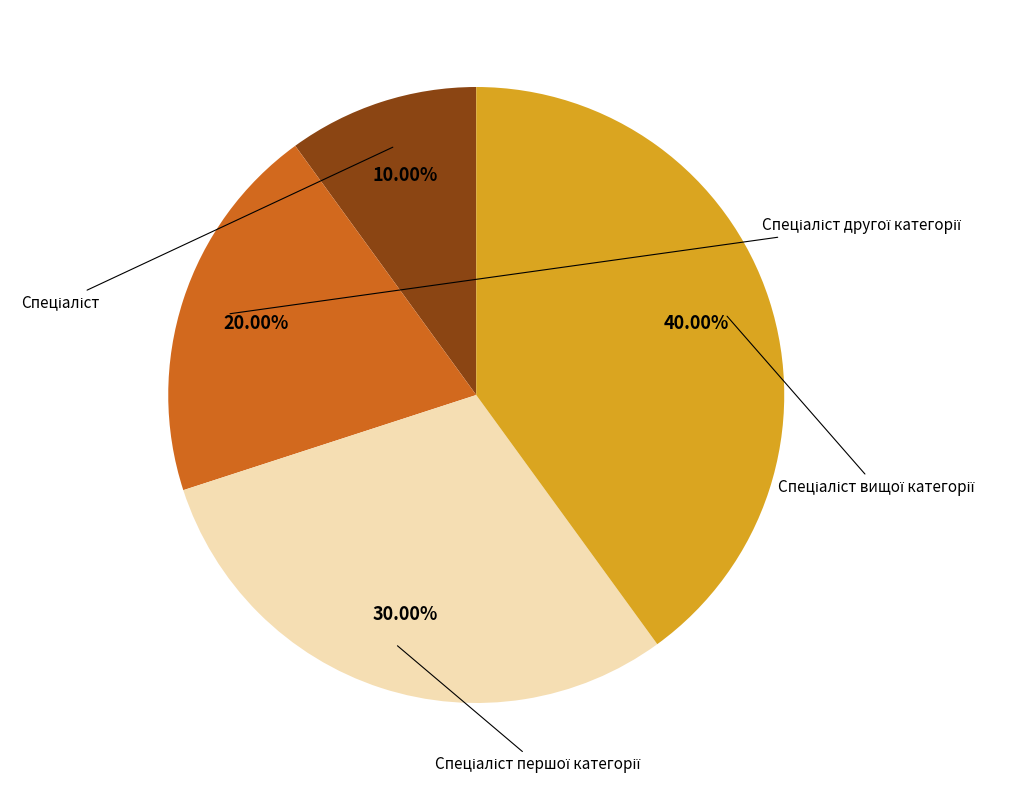

How many segments does this pie chart have?

4